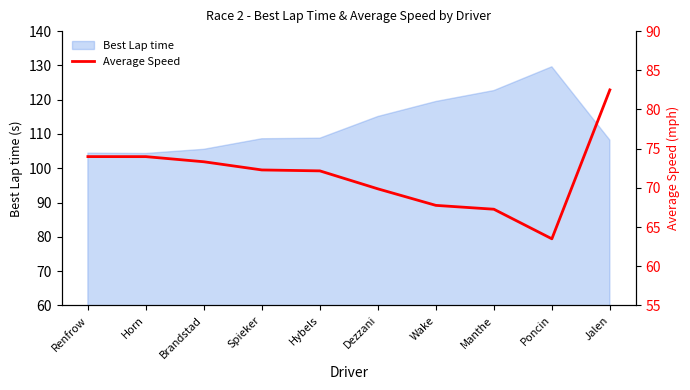

What is the maximum value for Best Lap time?

129.6